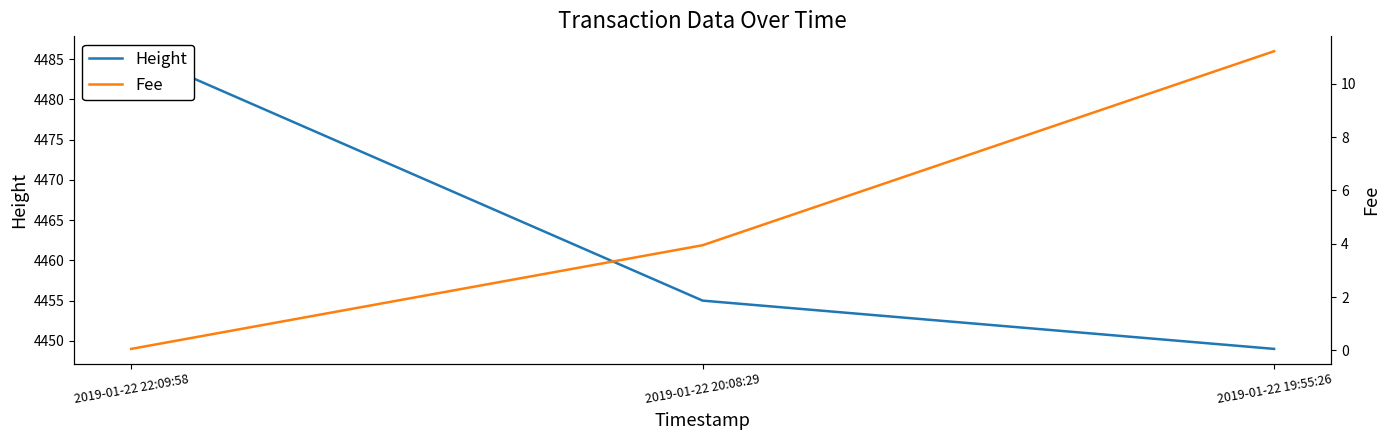

Reading left to right, what are all the values shown in this chart?

Height: 4486.0	4455.0	4449.0
Fee: 0.1	3.9	11.2